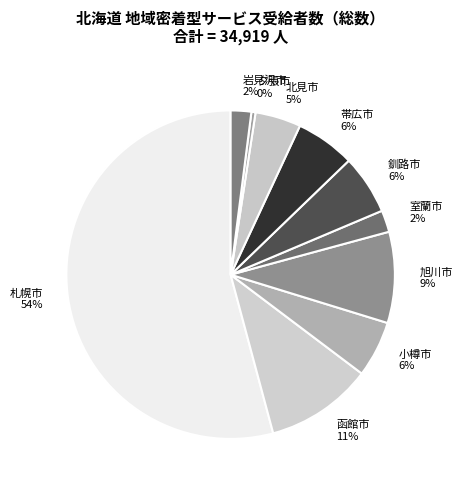

Combined, do 釧路市 and 岩見沢市 account for over 50%?

No